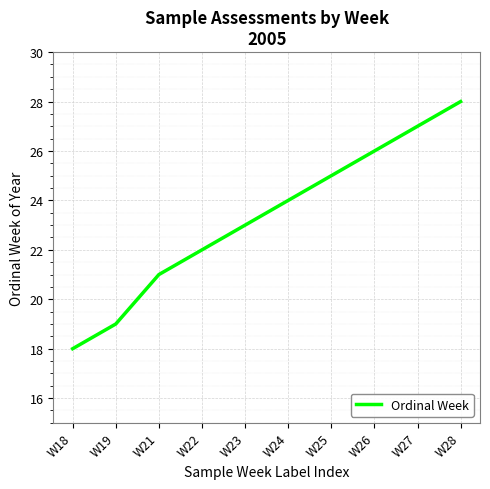

Reading right to left, transcribe all the data shown in this chart.

28	27	26	25	24	23	22	21	19	18